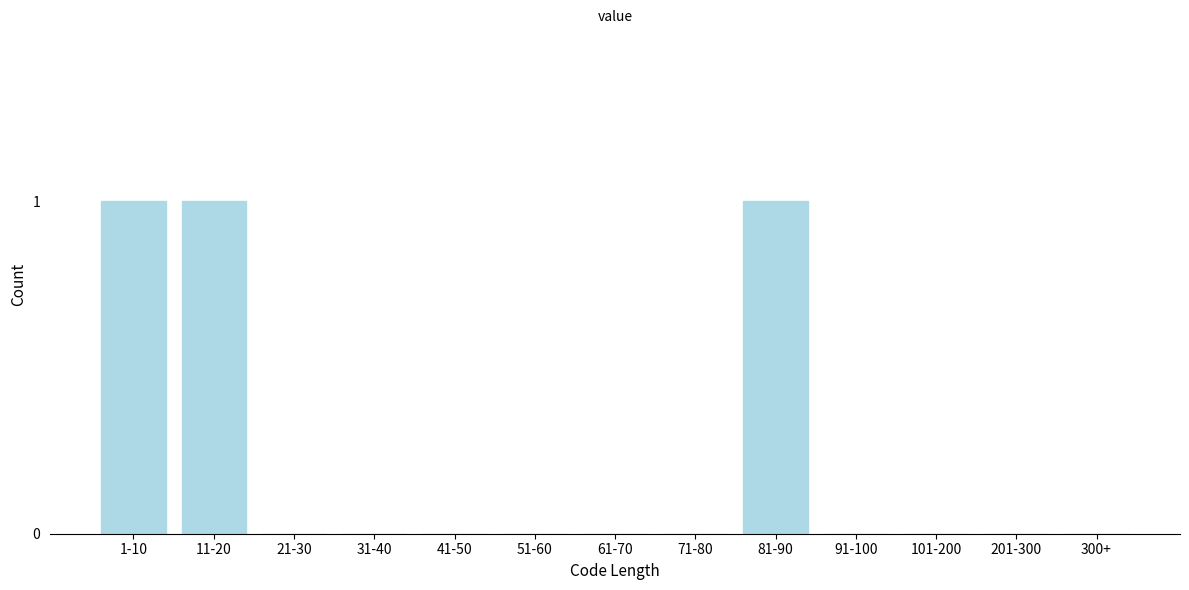

Reading right to left, extract all data points from this chart.

300+=0	201-300=0	101-200=0	91-100=0	81-90=1	71-80=0	61-70=0	51-60=0	41-50=0	31-40=0	21-30=0	11-20=1	1-10=1